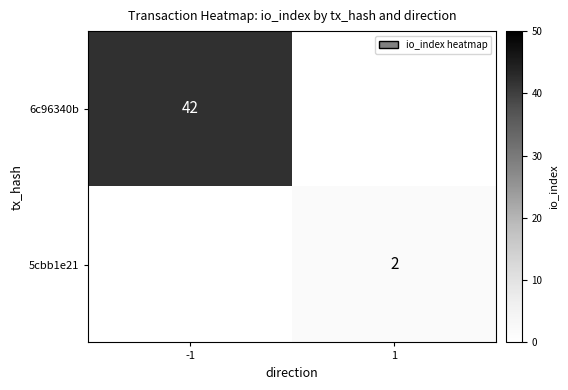

True or false: 6c96340b has a value of 42 at -1.

True